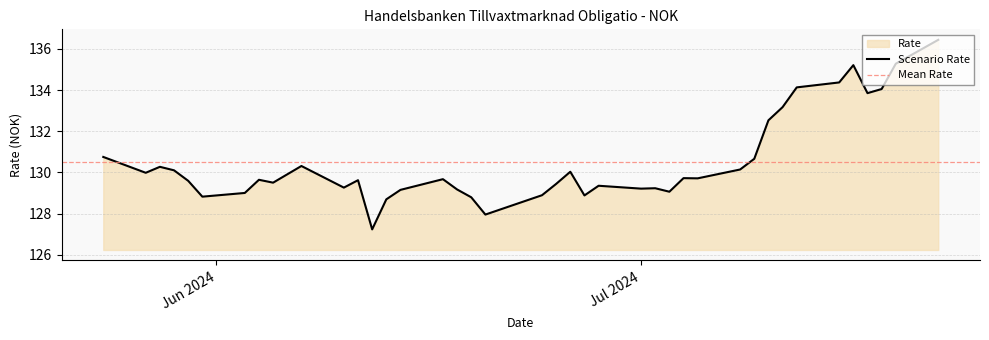

What is the change in value from 17.07.2024 to 19.06.2024?

-5.1